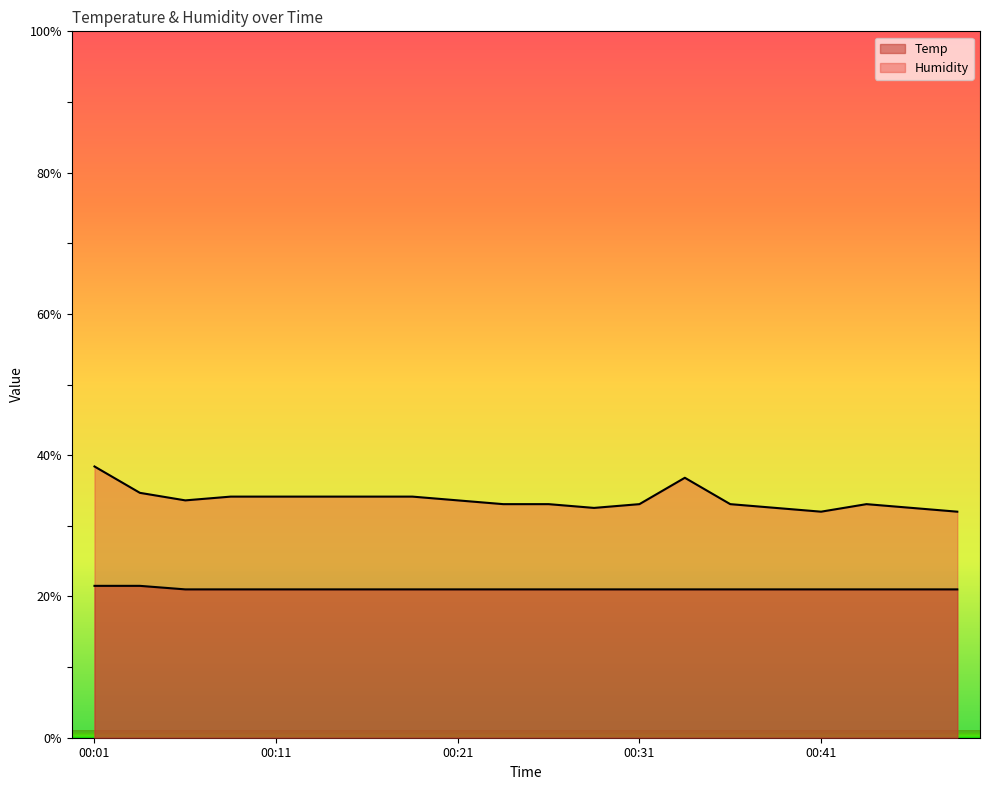

Between 00:16 and 00:48, which is larger?

00:16